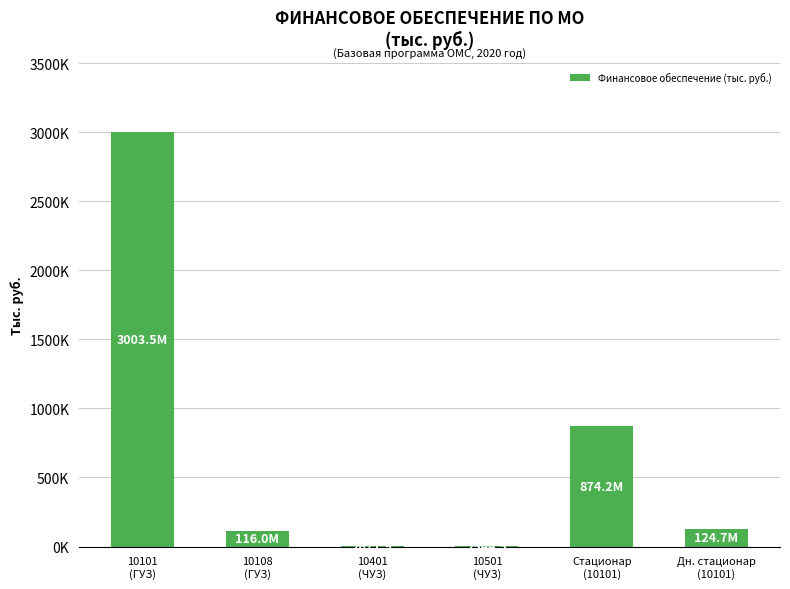

The value at Стационар
(10101) is 874184.8. True or false?

True